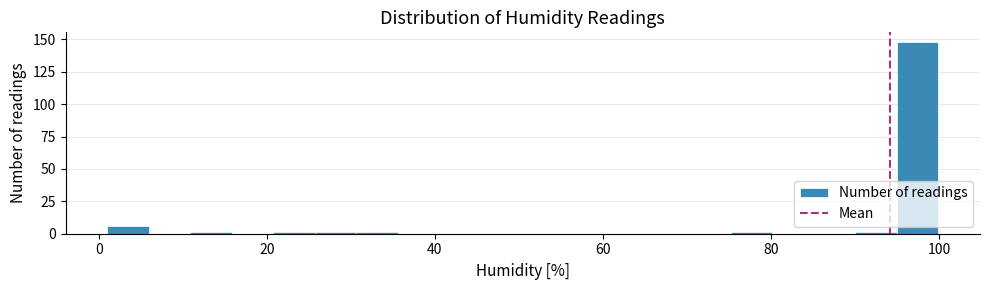

Read against the x-axis, roughly where is the centre of the tallest bar?

98